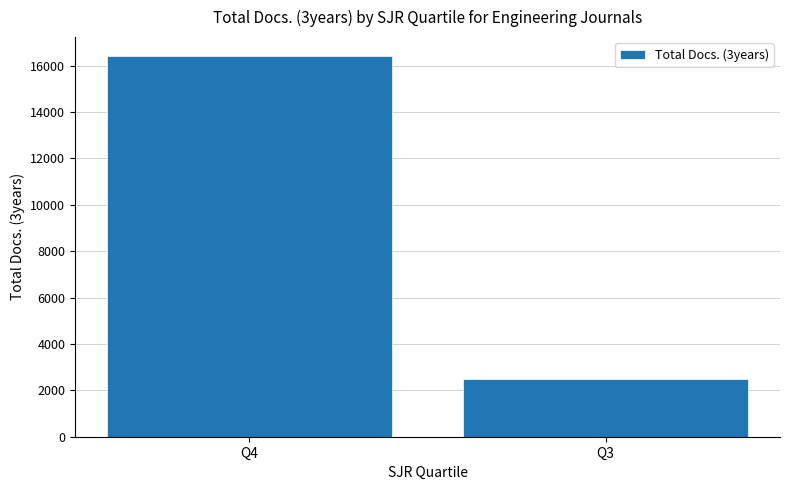

Read the value at Q4.

16412